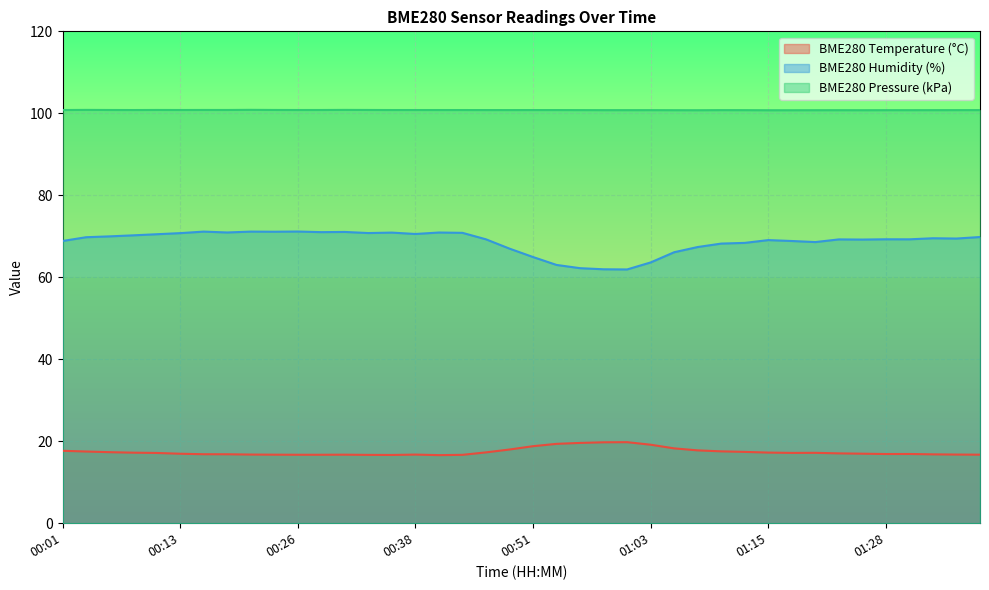

What is the label of the 3rd point from the right?

01:33